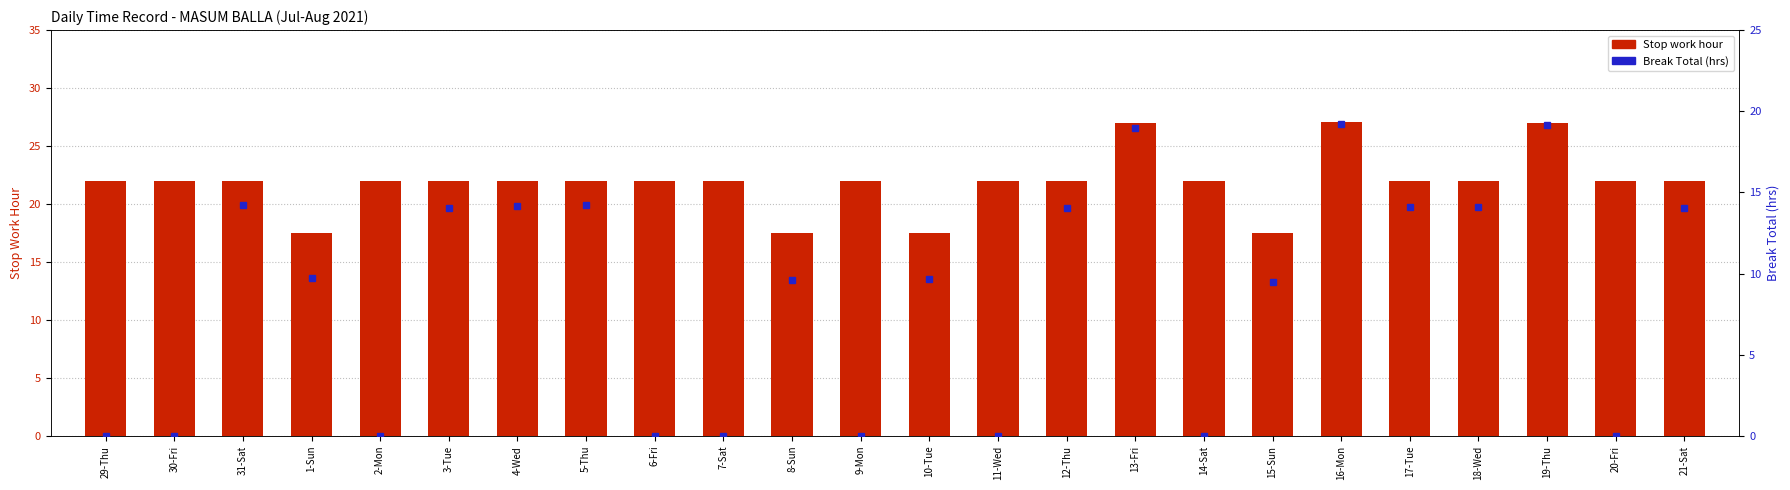

What is the label of the 5th bar from the left?

2-Mon